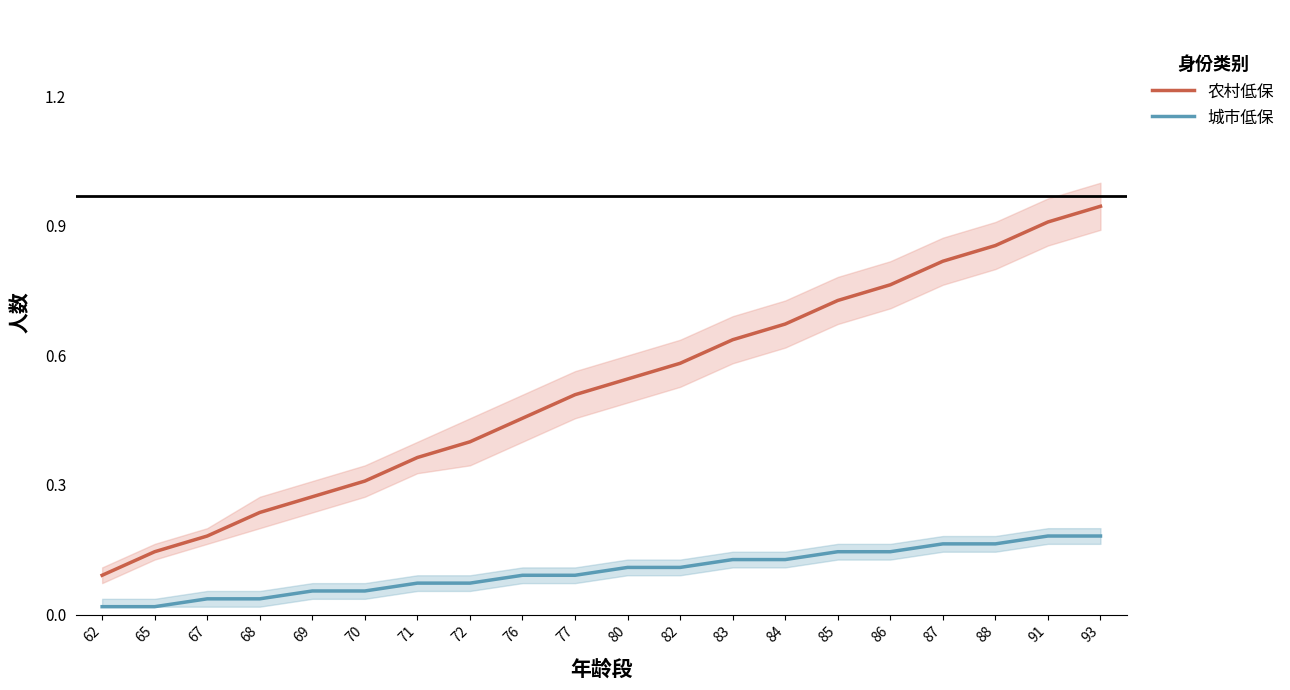

The 农村低保 series shows 1.7 at 93. True or false?

False